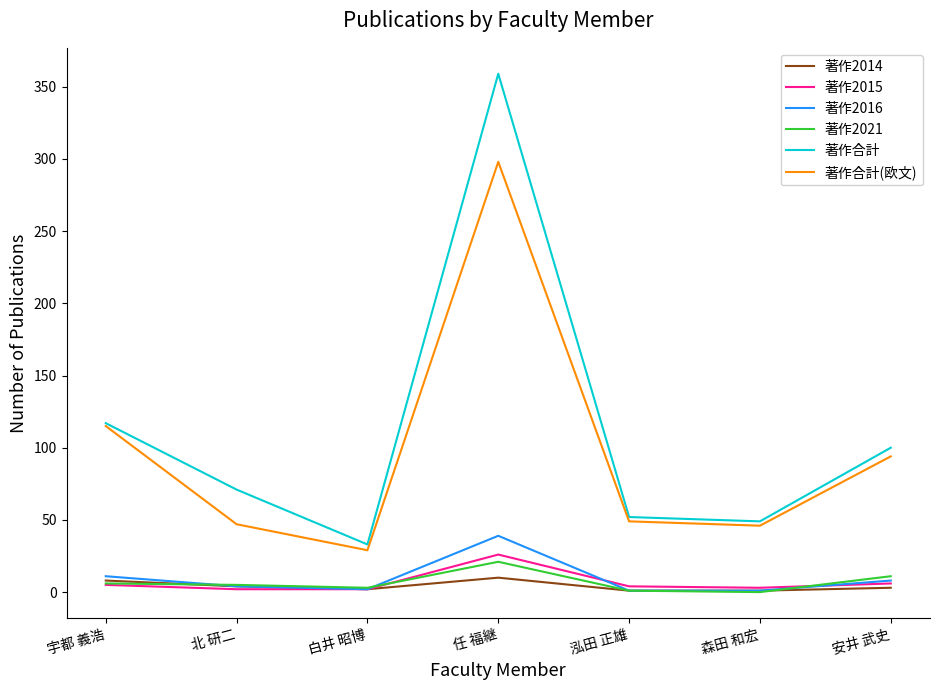

Count the number of data series in this chart.

6